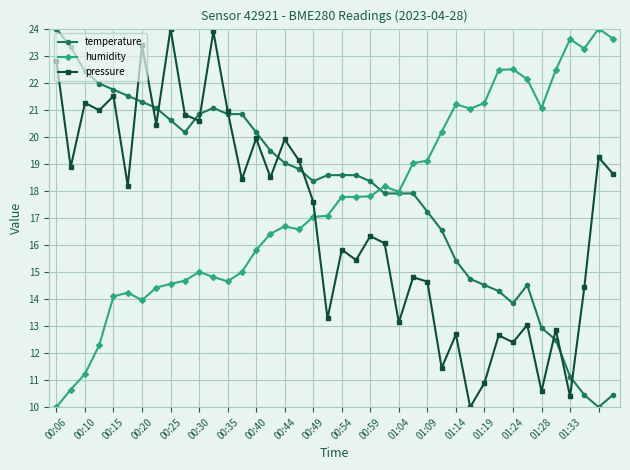

Which series has the largest total across all categories?

temperature